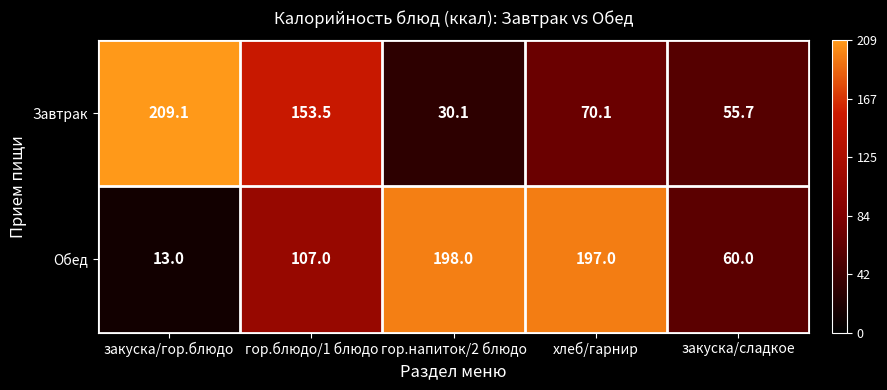

What is the approximate value of Завтрак at закуска/сладкое?

55.7